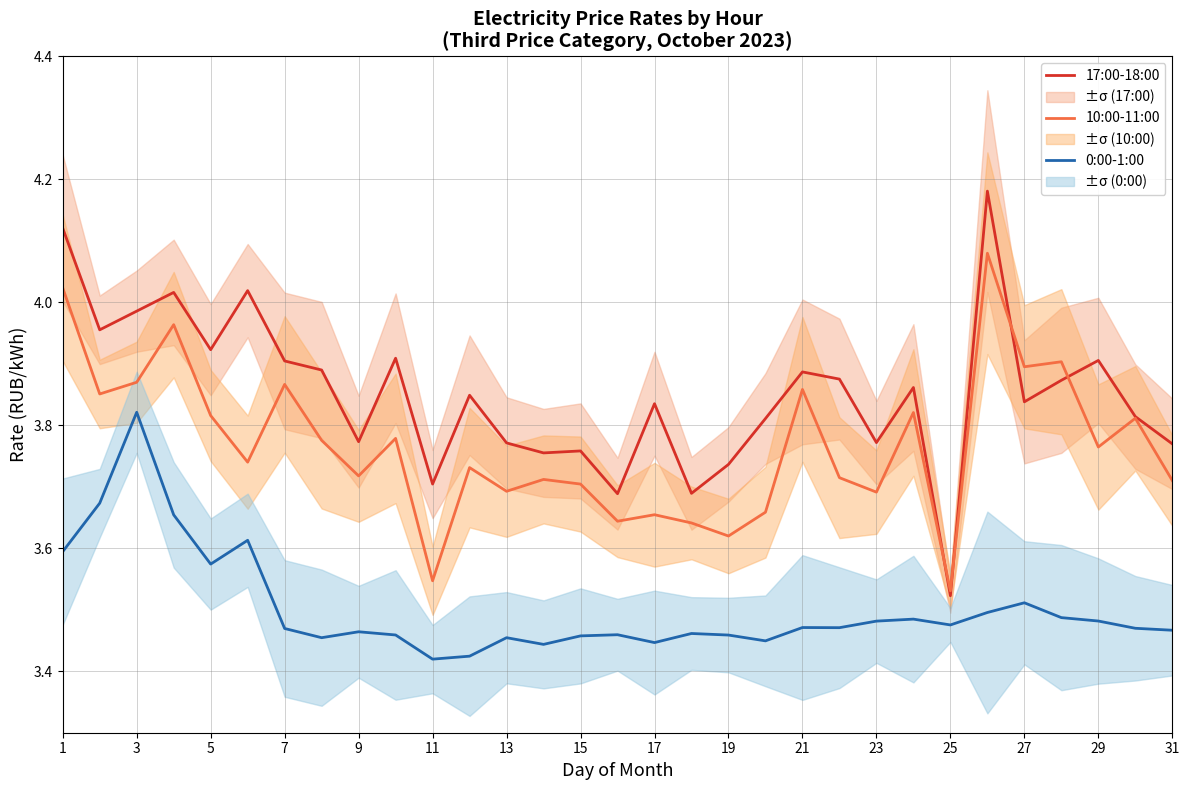

True or false: 17:00-18:00 and 0:00-1:00 cross at least once.

False